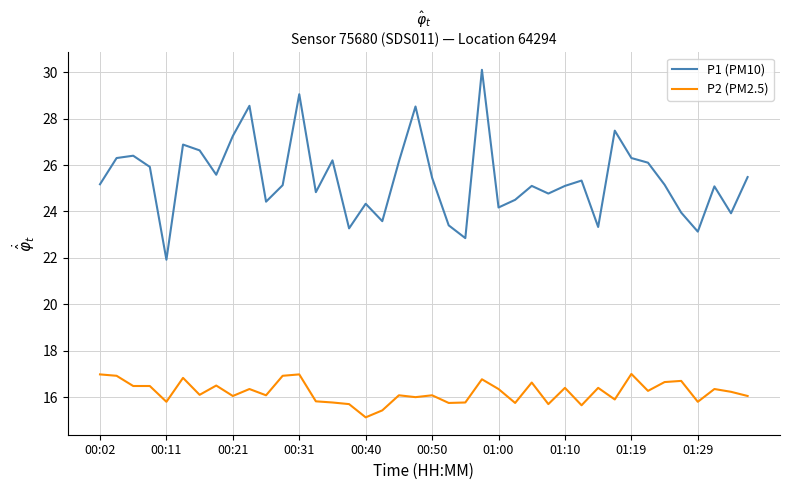

Is this an area chart (filled region under the line)?

No